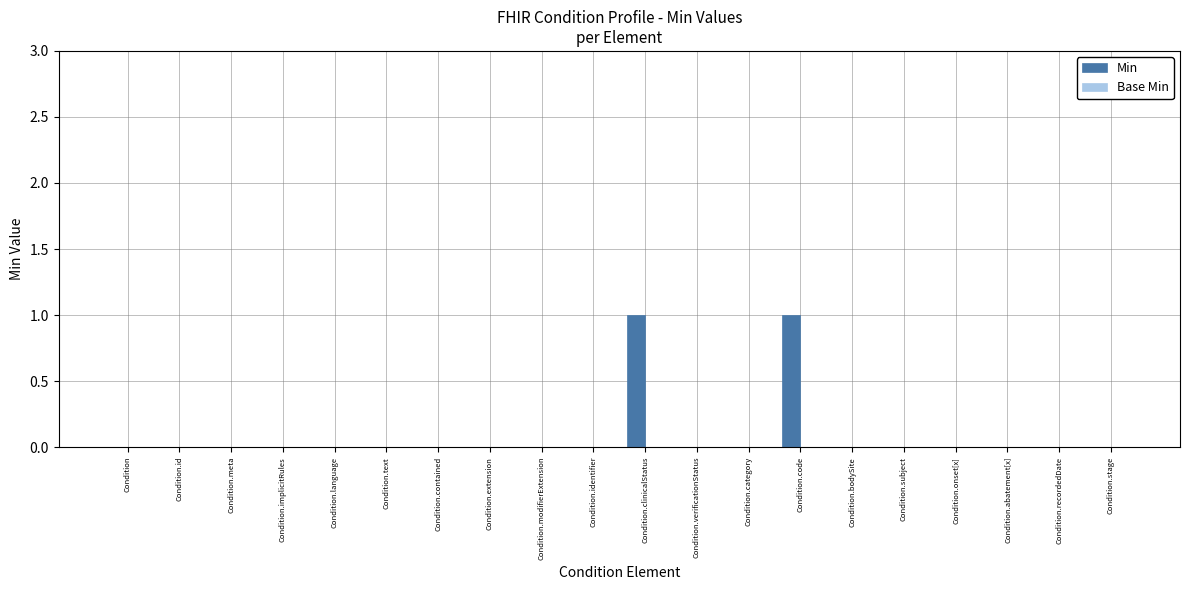

Reading left to right, extract all data points from this chart.

Condition=0	Condition.id=0	Condition.meta=0	Condition.implicitRules=0	Condition.language=0	Condition.text=0	Condition.contained=0	Condition.extension=0	Condition.modifierExtension=0	Condition.identifier=0	Condition.clinicalStatus=1	Condition.verificationStatus=0	Condition.category=0	Condition.code=1	Condition.bodySite=0	Condition.subject=0	Condition.onset[x]=0	Condition.abatement[x]=0	Condition.recordedDate=0	Condition.stage=0